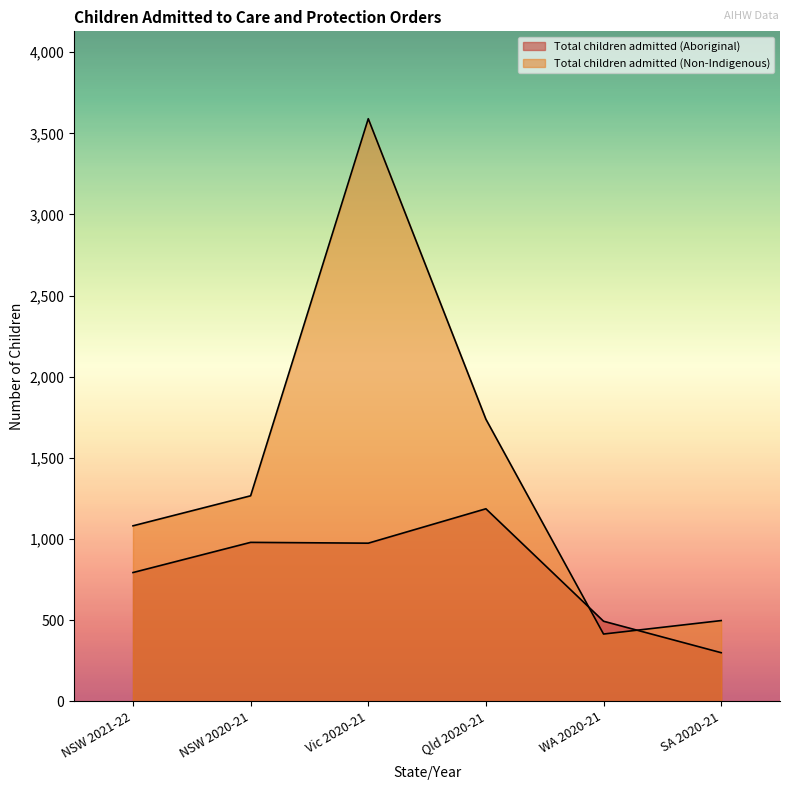

How many lines are shown in the chart?

2